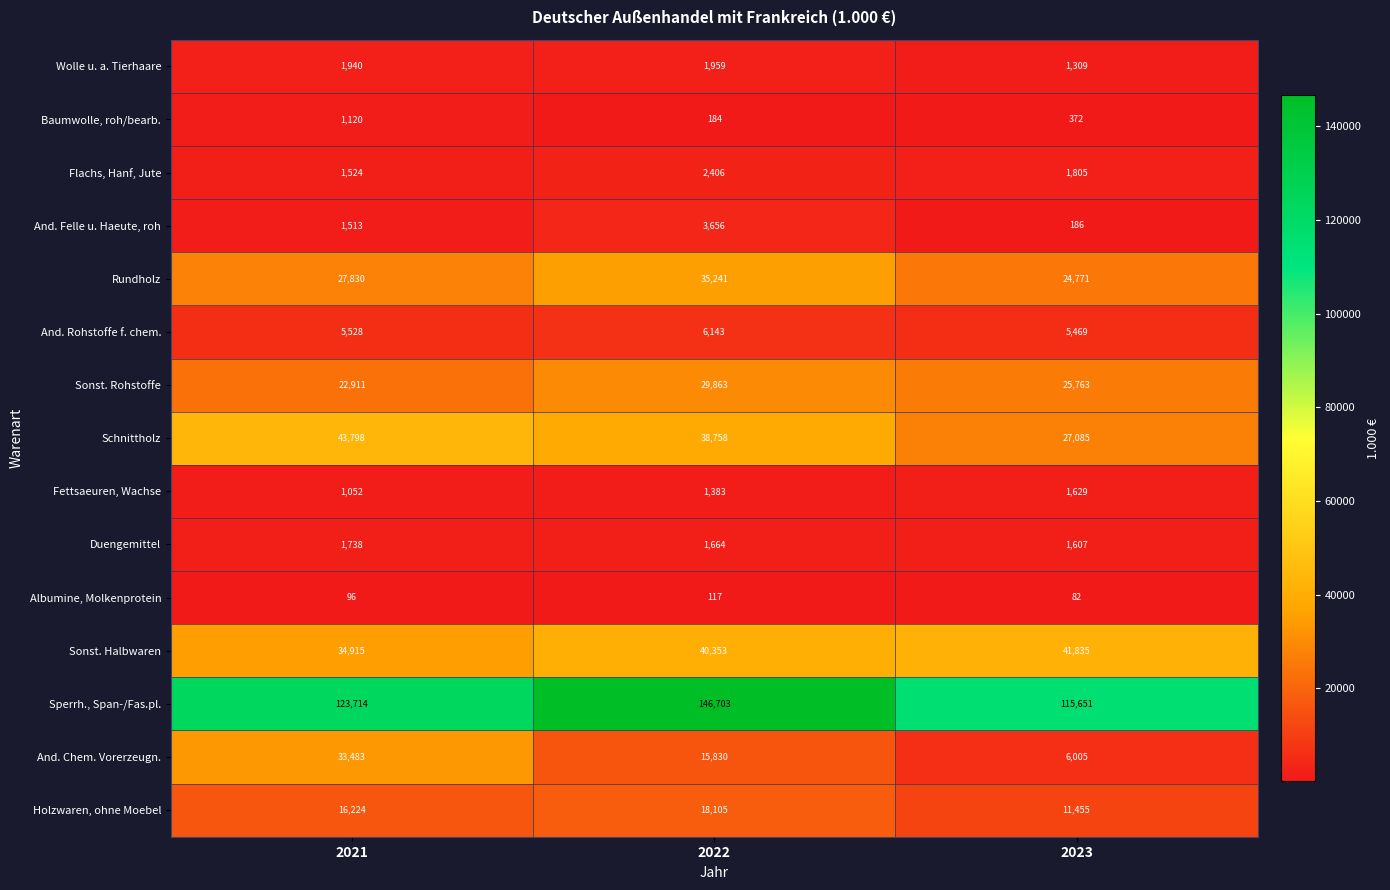

Rank the series at 2022 from highest to lowest value.

Sperrh., Span-/Fas.pl., Sonst. Halbwaren, Schnittholz, Rundholz, Sonst. Rohstoffe, Holzwaren, ohne Moebel, And. Chem. Vorerzeugn., And. Rohstoffe f. chem., And. Felle u. Haeute, roh, Flachs, Hanf, Jute, Wolle u. a. Tierhaare, Duengemittel, Fettsaeuren, Wachse, Baumwolle, roh/bearb., Albumine, Molkenprotein